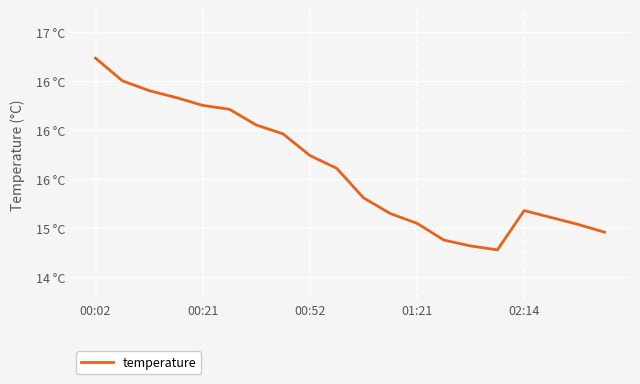

Does the chart have visible grid lines?

Yes